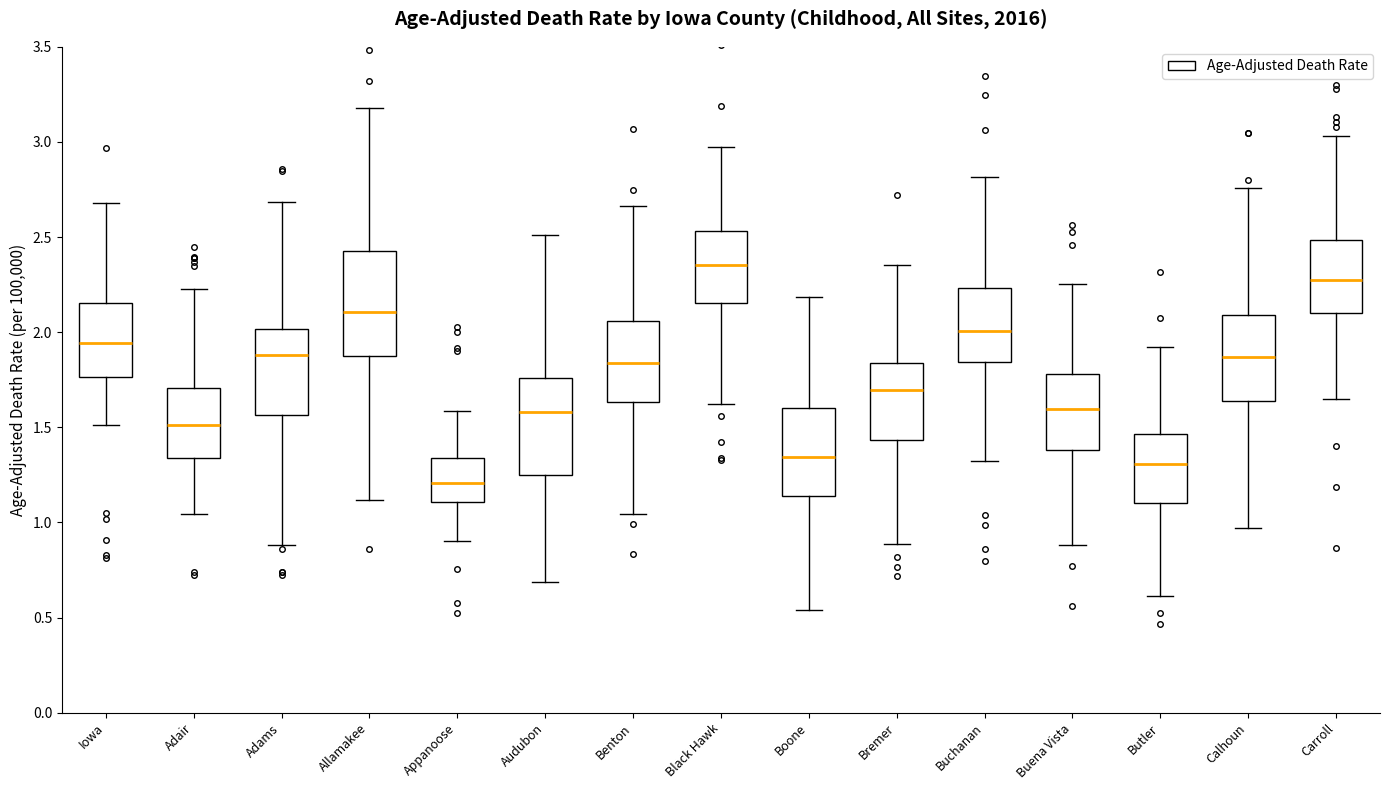

Reading left to right, read every box against the y-axis: the position of its median line, the range the box covers, and the ends of its whiskers. The values are not printed on the chart, so give them approximately, as read against the axis.

Iowa: median 1.95, box 1.75 to 2.15, whiskers 1.50 to 2.70
Adair: median 1.50, box 1.35 to 1.70, whiskers 1.05 to 2.25
Adams: median 1.90, box 1.55 to 2.00, whiskers 0.90 to 2.70
Allamakee: median 2.10, box 1.85 to 2.45, whiskers 1.10 to 3.20
Appanoose: median 1.20, box 1.10 to 1.35, whiskers 0.90 to 1.60
Audubon: median 1.60, box 1.25 to 1.75, whiskers 0.70 to 2.50
Benton: median 1.85, box 1.65 to 2.05, whiskers 1.05 to 2.65
Black Hawk: median 2.35, box 2.15 to 2.55, whiskers 1.60 to 2.95
Boone: median 1.35, box 1.15 to 1.60, whiskers 0.55 to 2.20
Bremer: median 1.70, box 1.45 to 1.85, whiskers 0.90 to 2.35
Buchanan: median 2.00, box 1.85 to 2.25, whiskers 1.30 to 2.80
Buena Vista: median 1.60, box 1.40 to 1.80, whiskers 0.90 to 2.25
Butler: median 1.30, box 1.10 to 1.45, whiskers 0.60 to 1.90
Calhoun: median 1.85, box 1.65 to 2.10, whiskers 0.95 to 2.75
Carroll: median 2.25, box 2.10 to 2.50, whiskers 1.65 to 3.05